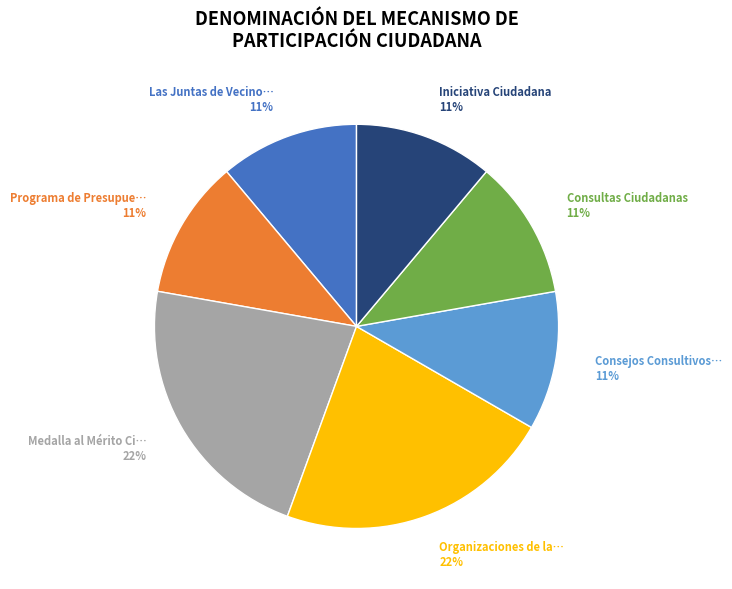

To the nearest percent, what is the difference between the largest and smallest slice percentages?

11%